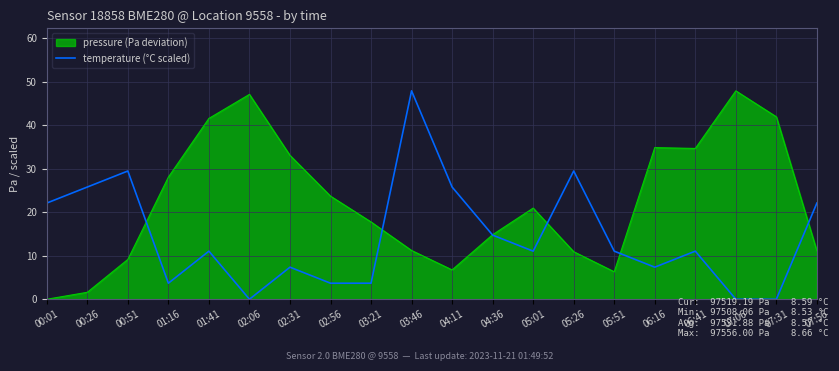

What is the maximum value for temperature (°C scaled)?

47.9